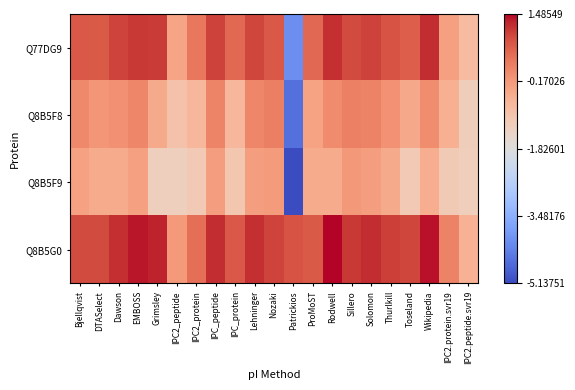

What is the minimum value shown in the chart?

-5.1